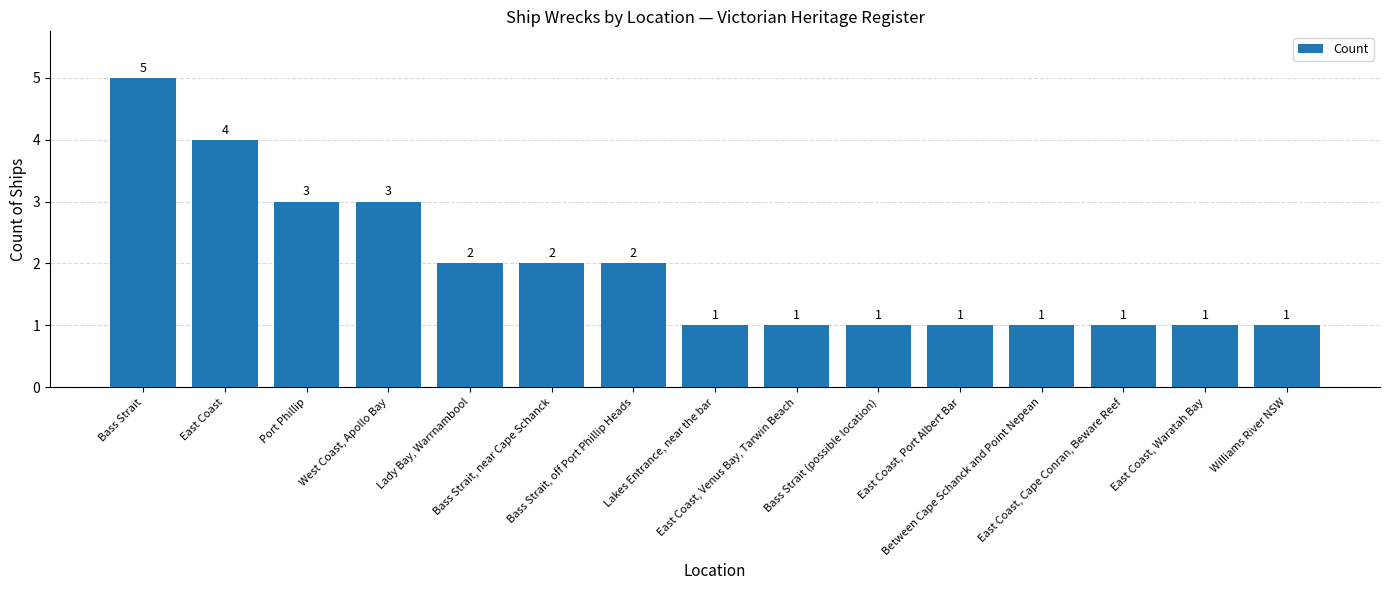

What is the ratio of the value at Port Phillip to the value at Lakes Entrance, near the bar?

3.0